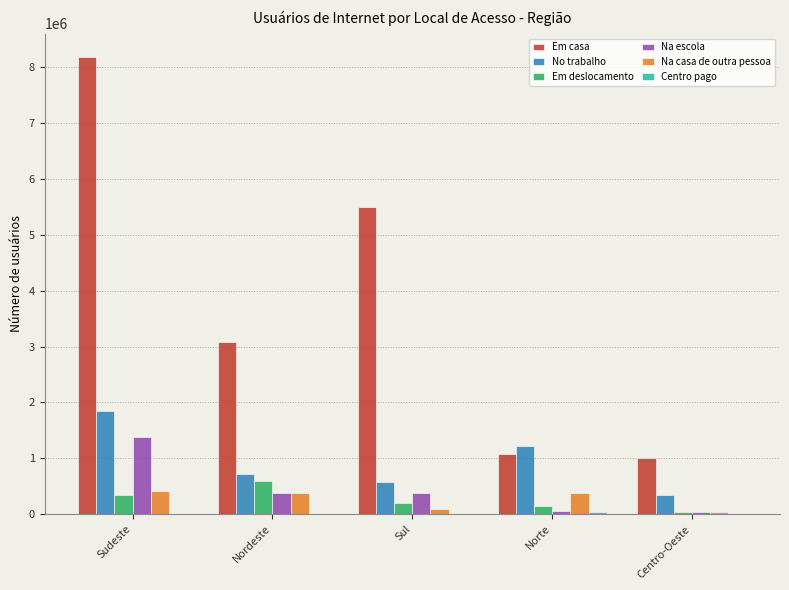

What is the sum of all Na casa de outra pessoa values?

1300056